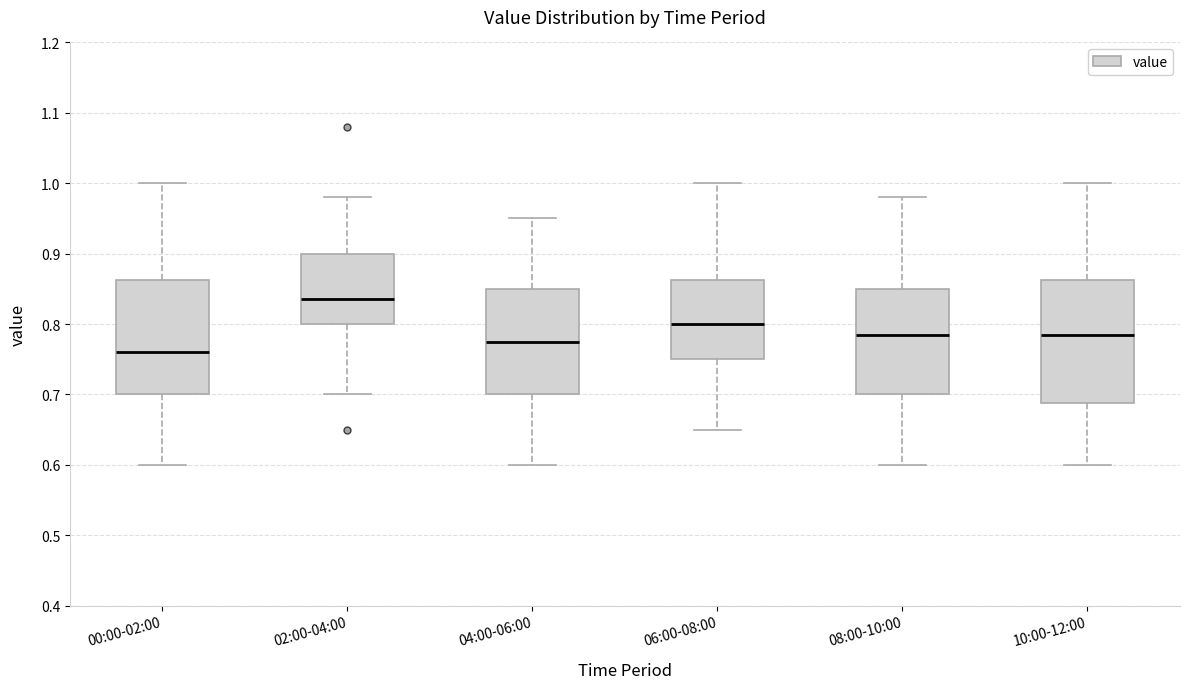

Comparing the boxes themselves (not the whiskers), which one is the tallest?

10:00-12:00